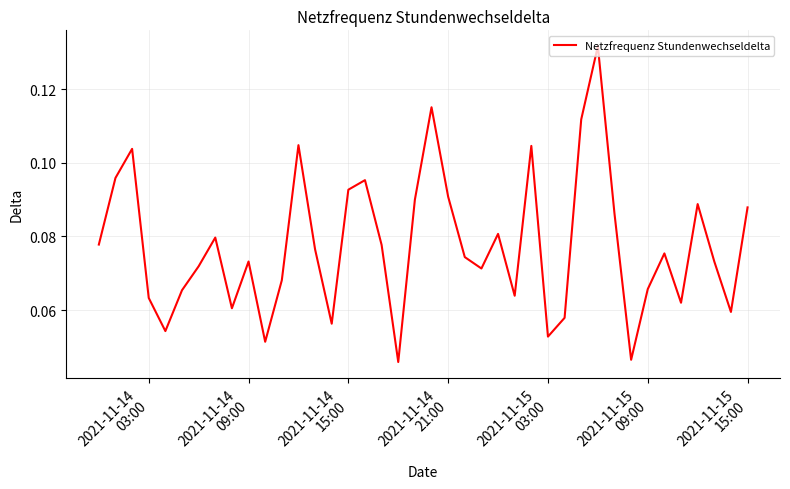

How many series are shown in this chart?

1